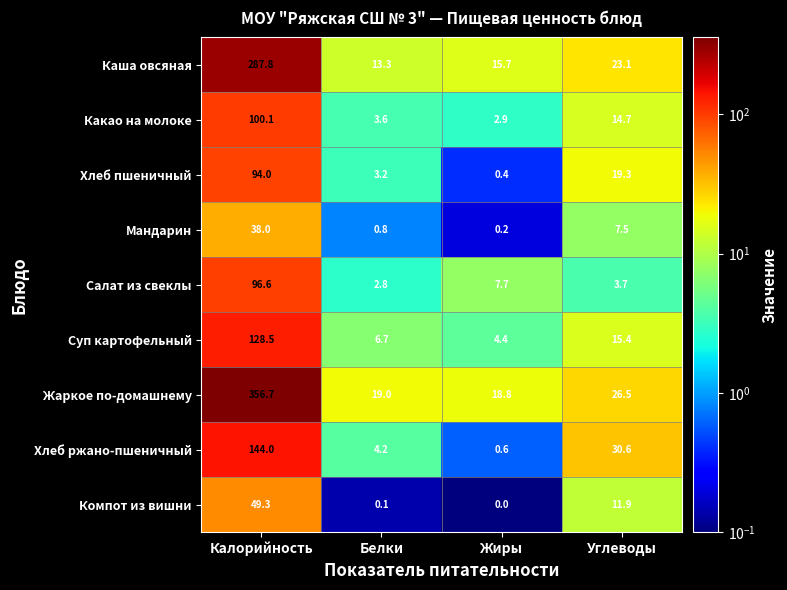

True or false: Суп картофельный has a value of 29.0 at Калорийность.

False